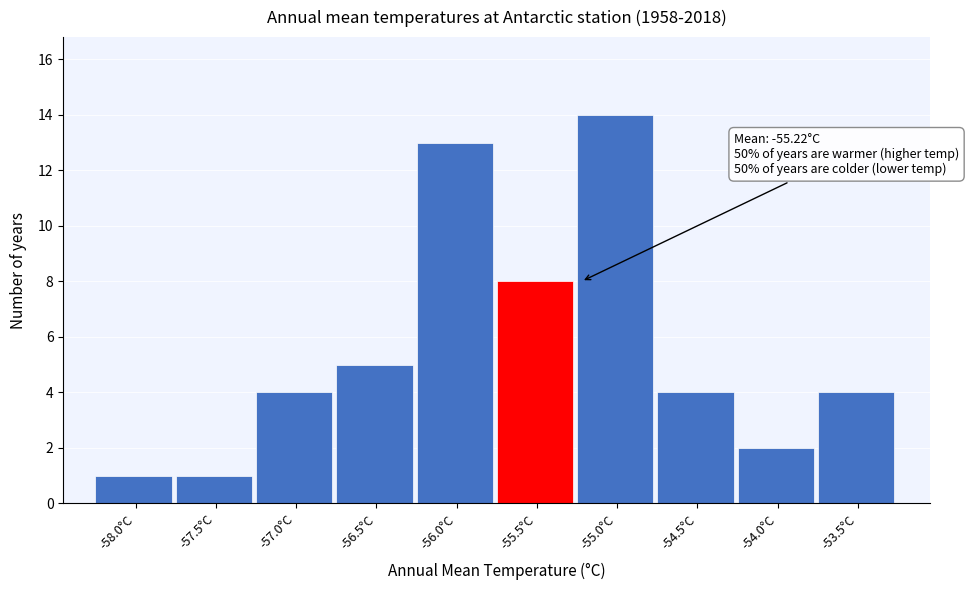

Reading right to left, transcribe all the data shown in this chart.

4	2	4	14	8	13	5	4	1	1